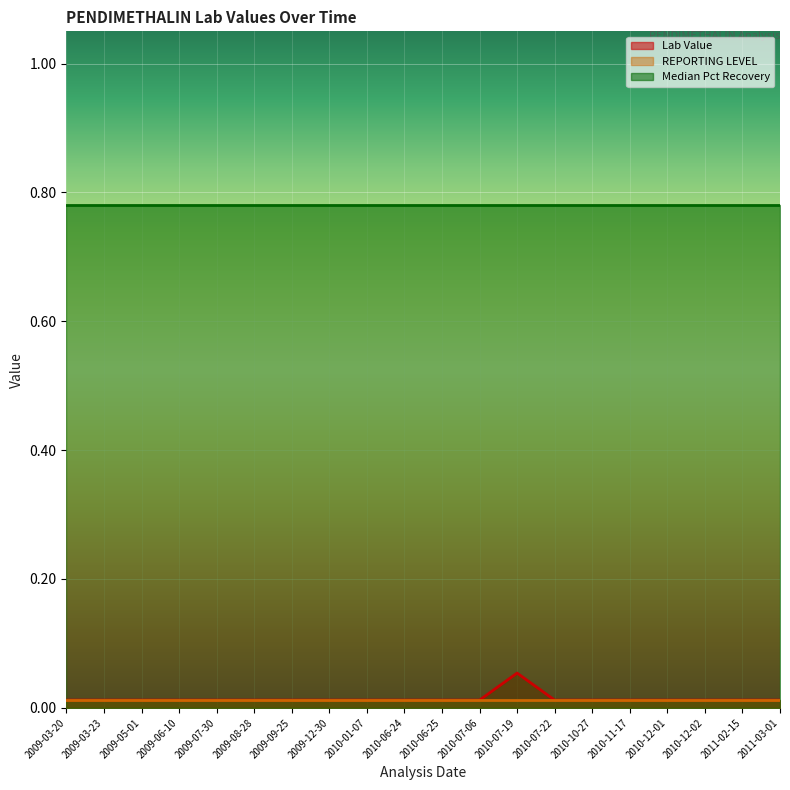

How many lines are shown in the chart?

3